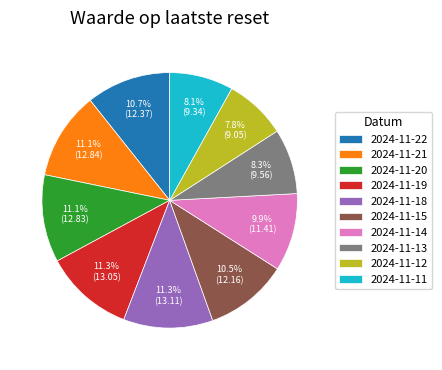

Which has a higher value, 2024-11-22 or 2024-11-14?

2024-11-22